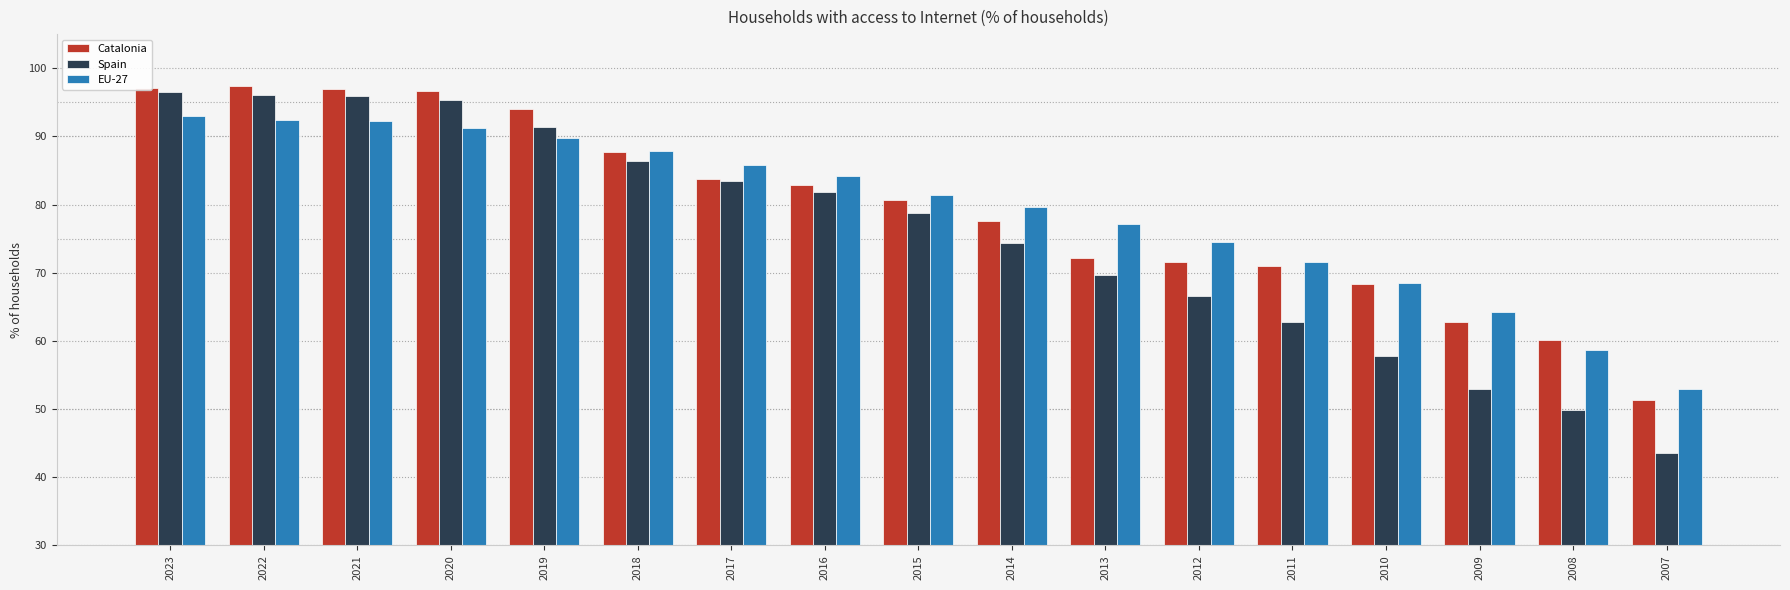

How many groups of bars are there?

17